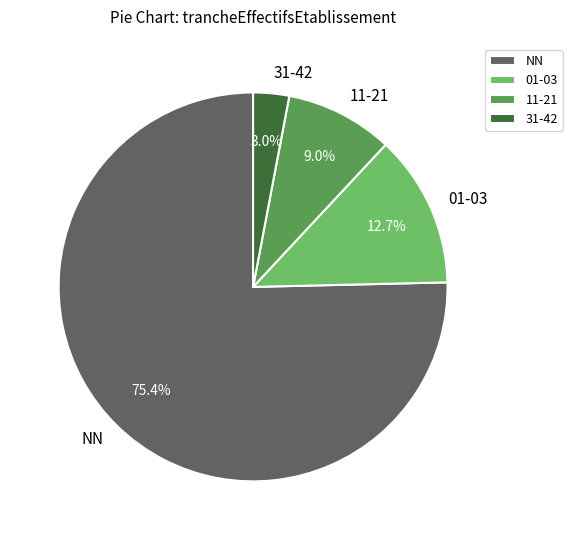

Rank the categories by value from highest to lowest.

NN, 01-03, 11-21, 31-42